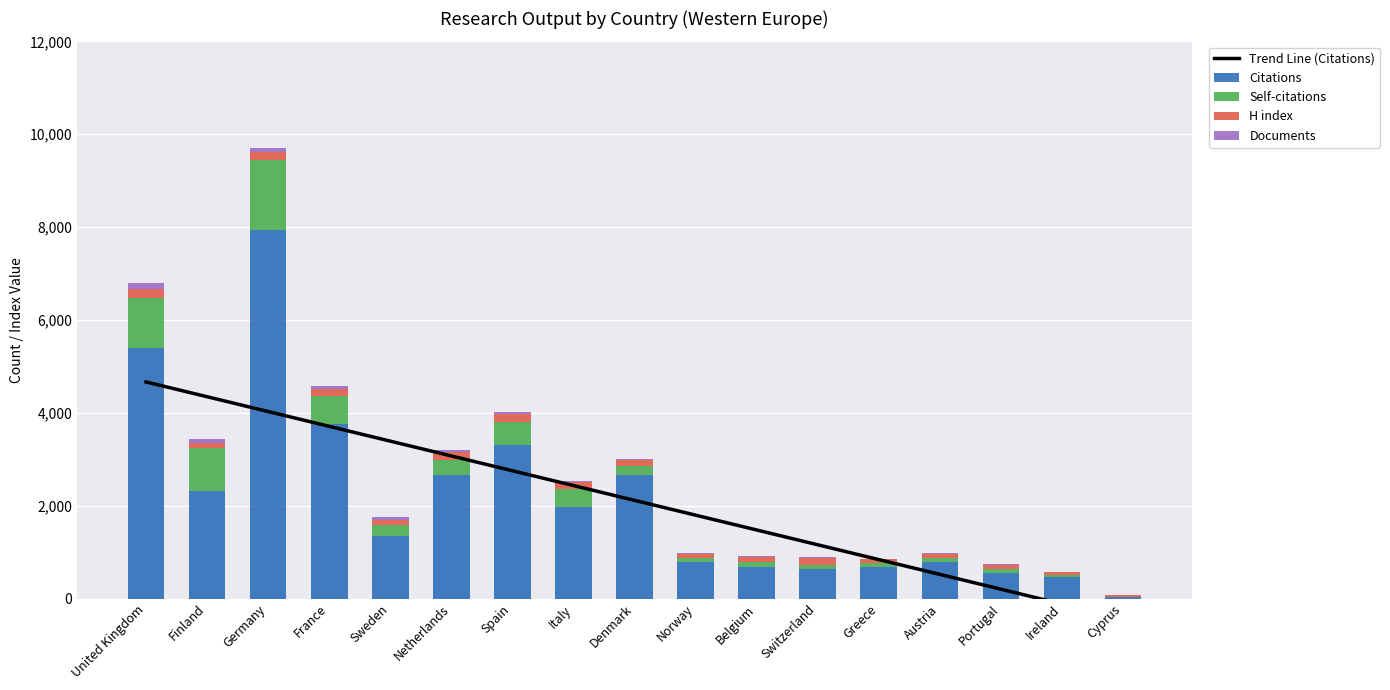

List the labels in order of Trend Line (Citations) value, smallest first.

Cyprus, Ireland, Portugal, Austria, Greece, Switzerland, Belgium, Norway, Denmark, Italy, Spain, Netherlands, Sweden, France, Germany, Finland, United Kingdom